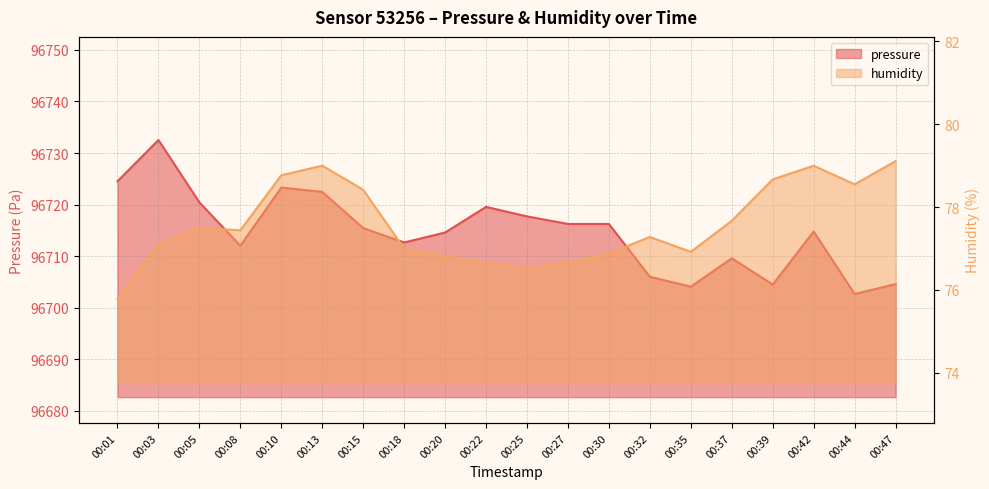

How many lines are shown in the chart?

2